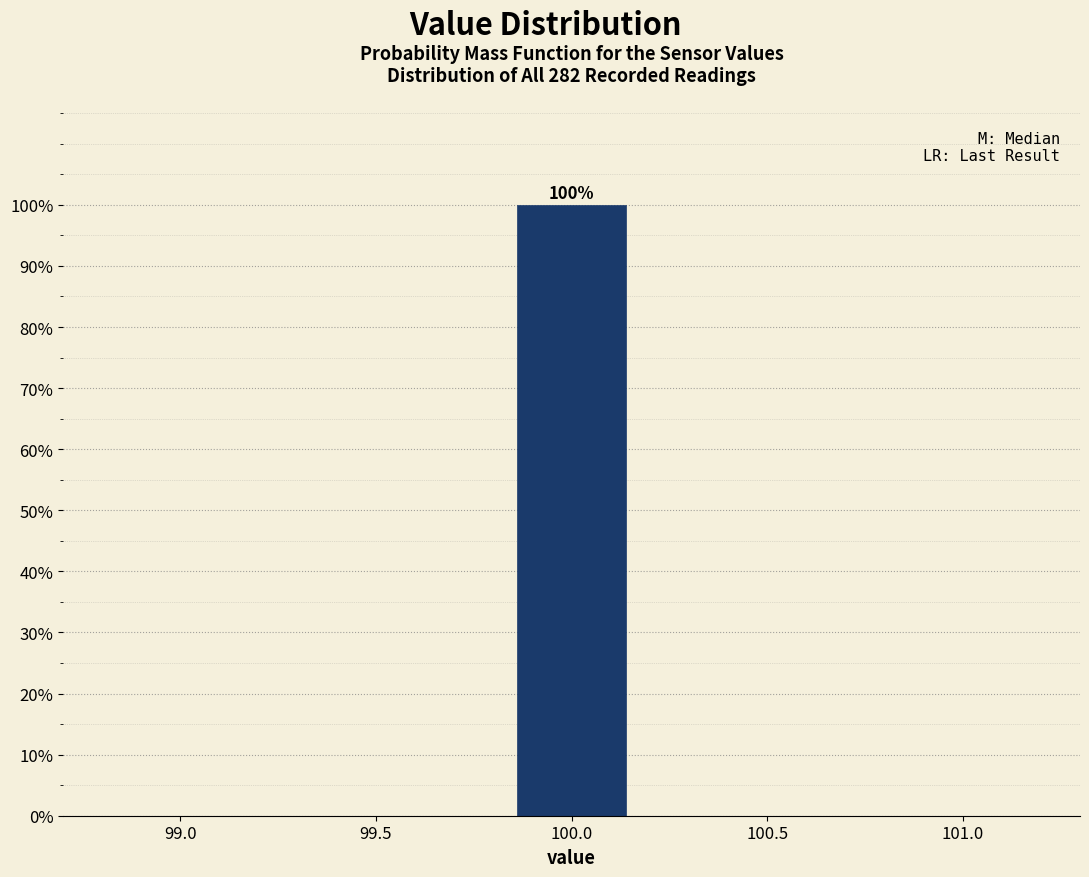

Which range on the x-axis has the tallest bar?

99.8 to 100.2